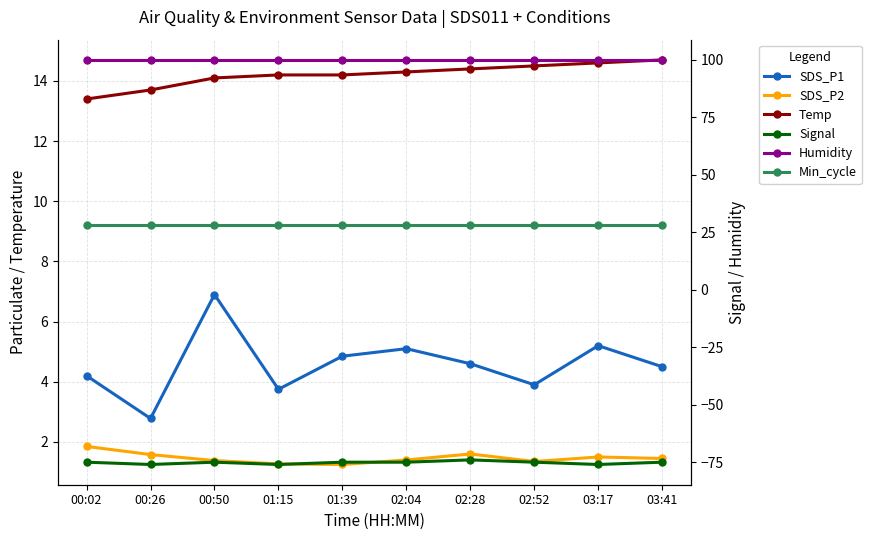

Is it true that Temp equals 21.6 at 02:28?

False